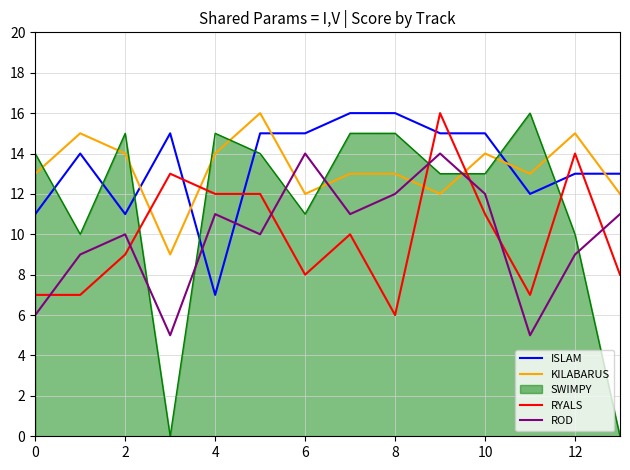

How many intersections are there between KILABARUS and RYALS?

4